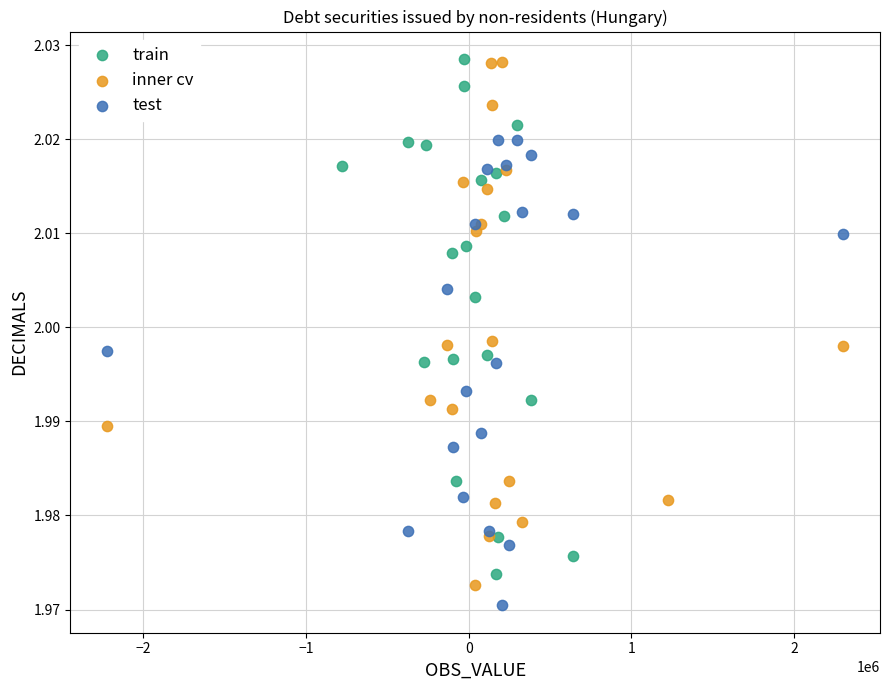

What are all the series names shown in the legend?

train, inner cv, test